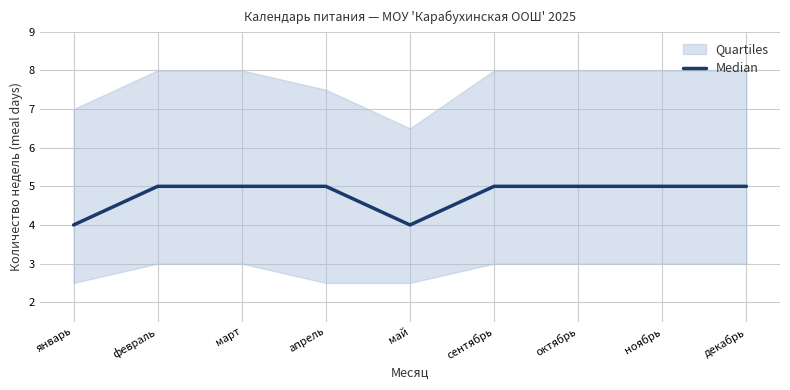

How many values are between 5 and 6?

7